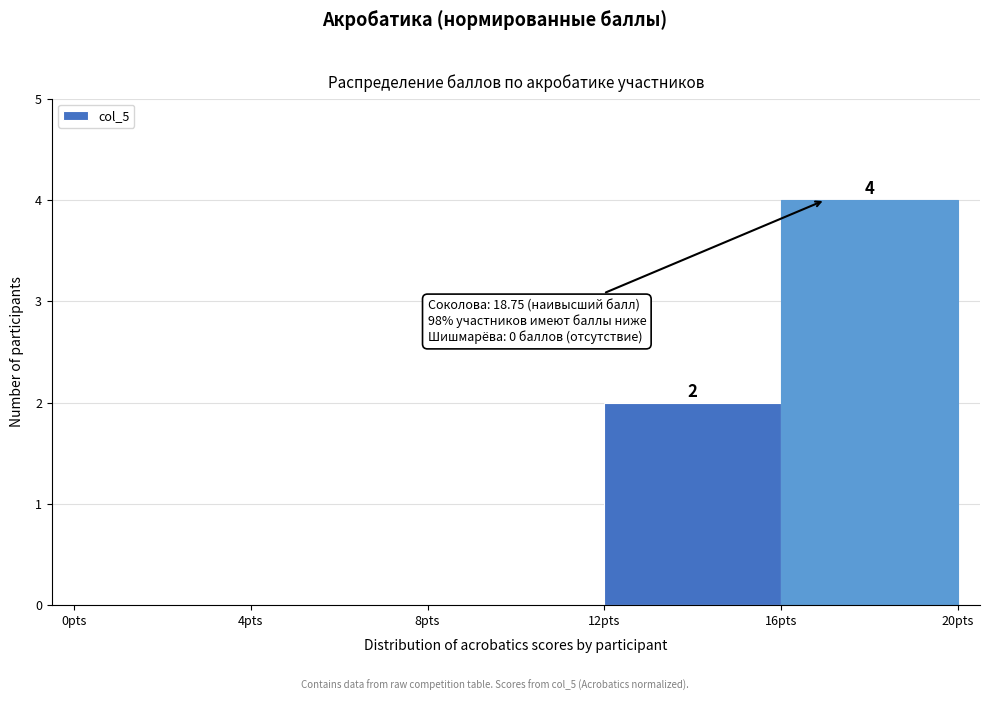

Which range on the x-axis has the tallest bar?

16 to 20